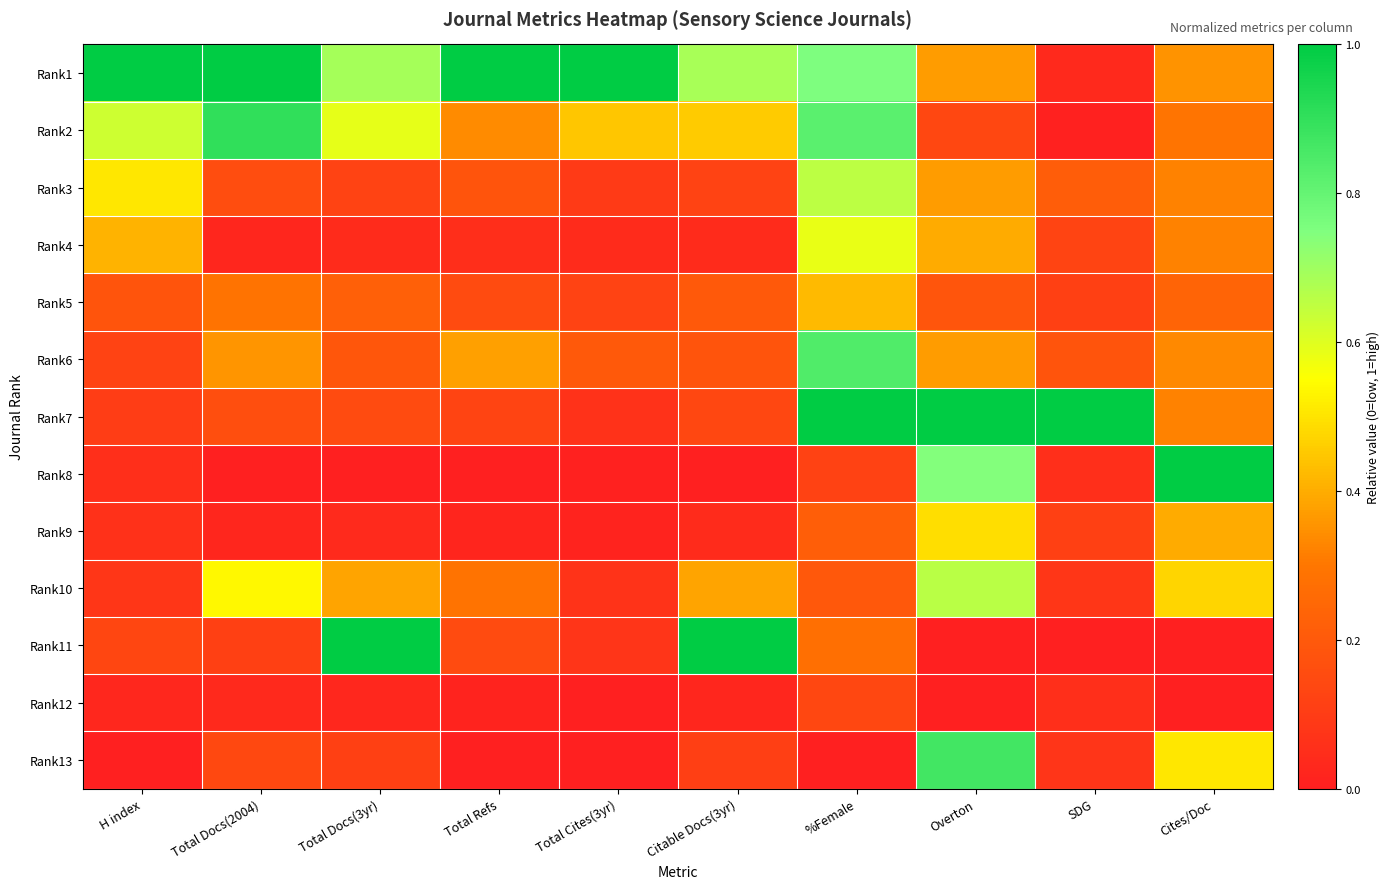

At which category is the sum across all series the highest?

%Female